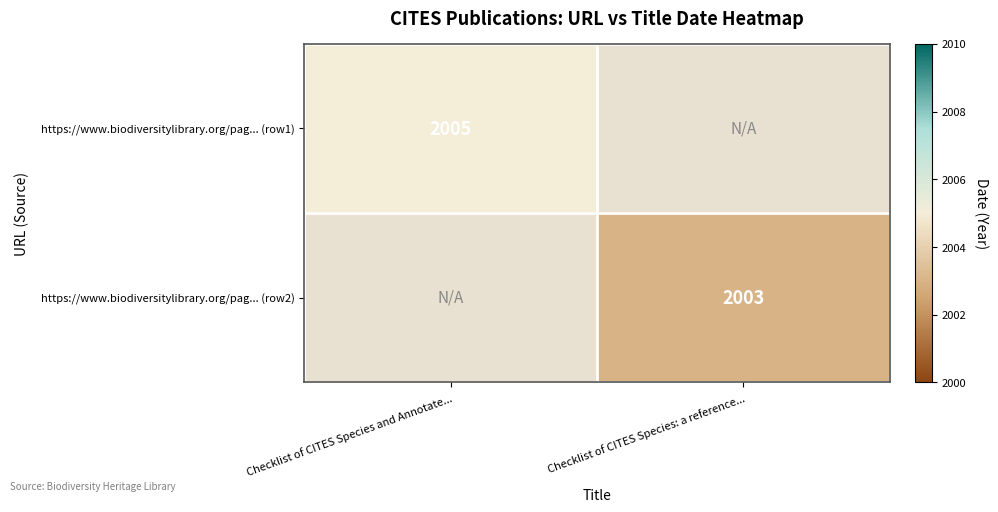

Is it true that https://www.biodiversitylibrary.org/pag... (row2) equals 1157 at Checklist of CITES Species: a reference...?

False